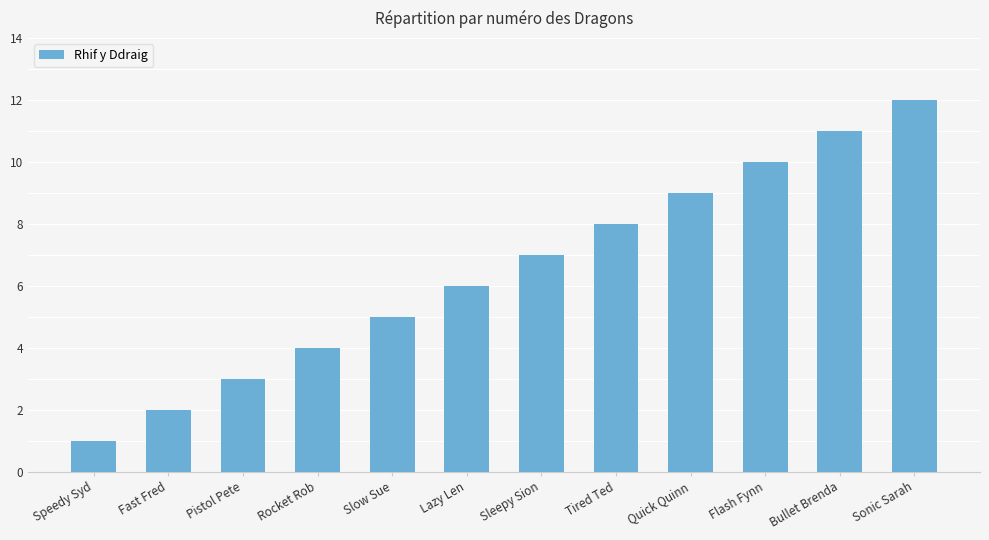

List the labels in order of value, smallest first.

Speedy Syd, Fast Fred, Pistol Pete, Rocket Rob, Slow Sue, Lazy Len, Sleepy Sion, Tired Ted, Quick Quinn, Flash Fynn, Bullet Brenda, Sonic Sarah